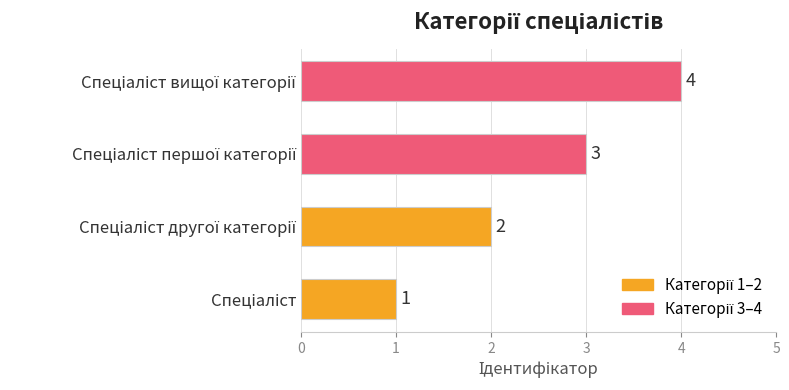

What is the smallest value displayed?

1